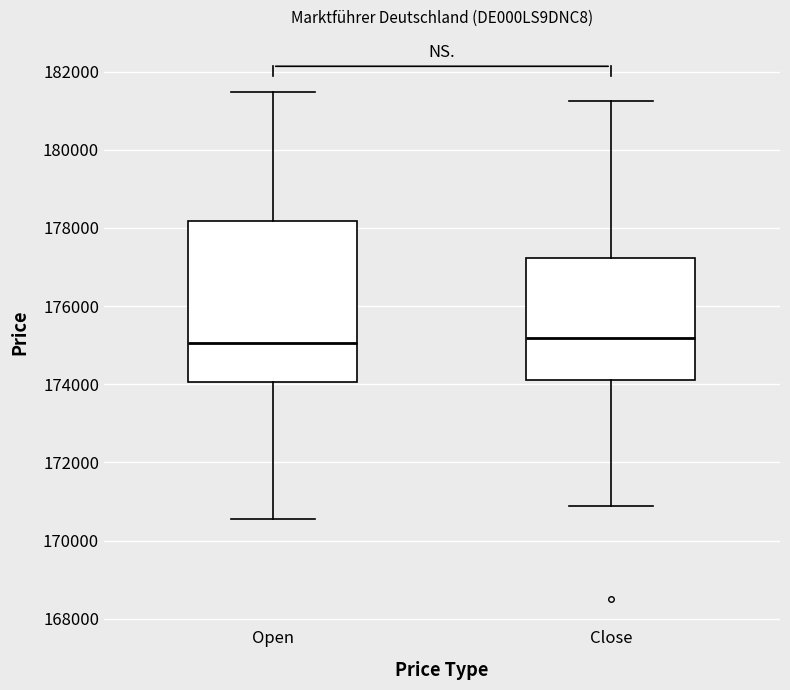

Reading left to right, read every box against the y-axis: the position of its median line, the range the box covers, and the ends of its whiskers. The values are not printed on the chart, so give them approximately, as read against the axis.

Open: median 175000, box 174000 to 178200, whiskers 170600 to 181400
Close: median 175200, box 174200 to 177200, whiskers 170800 to 181200